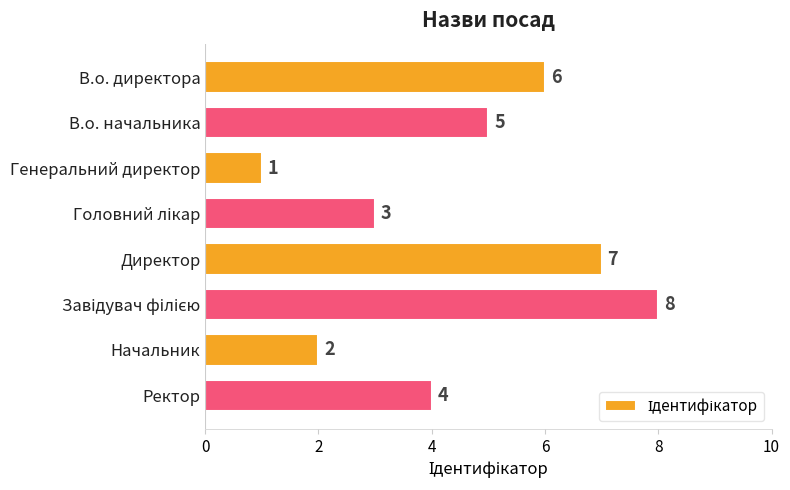

What is the minimum value shown in the chart?

1